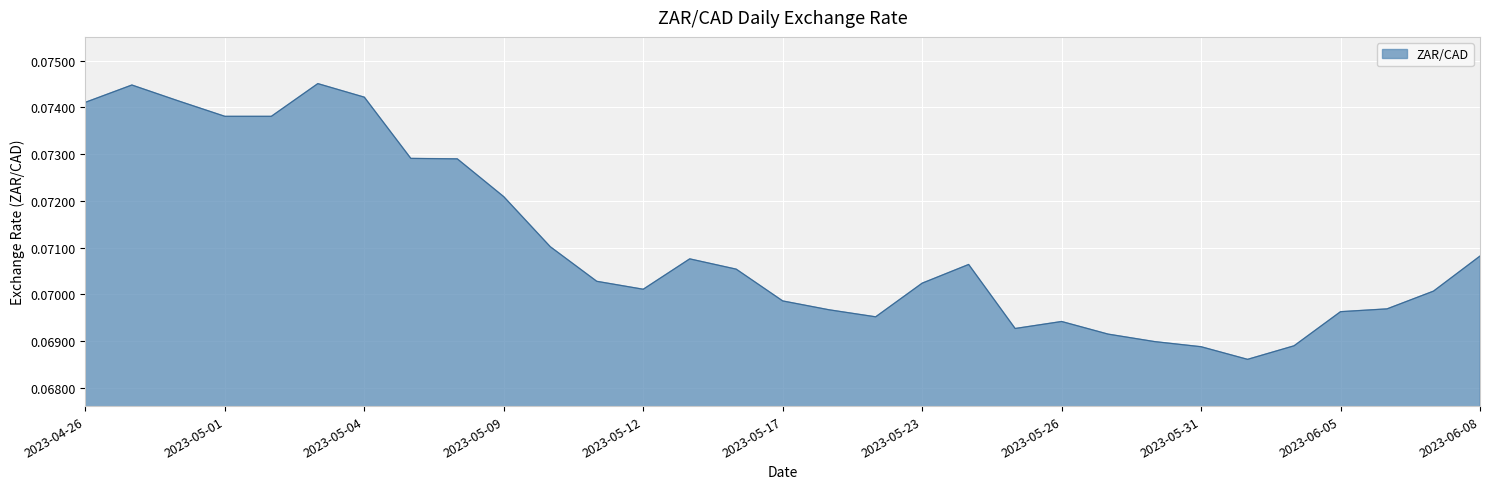

How many lines are shown in the chart?

1